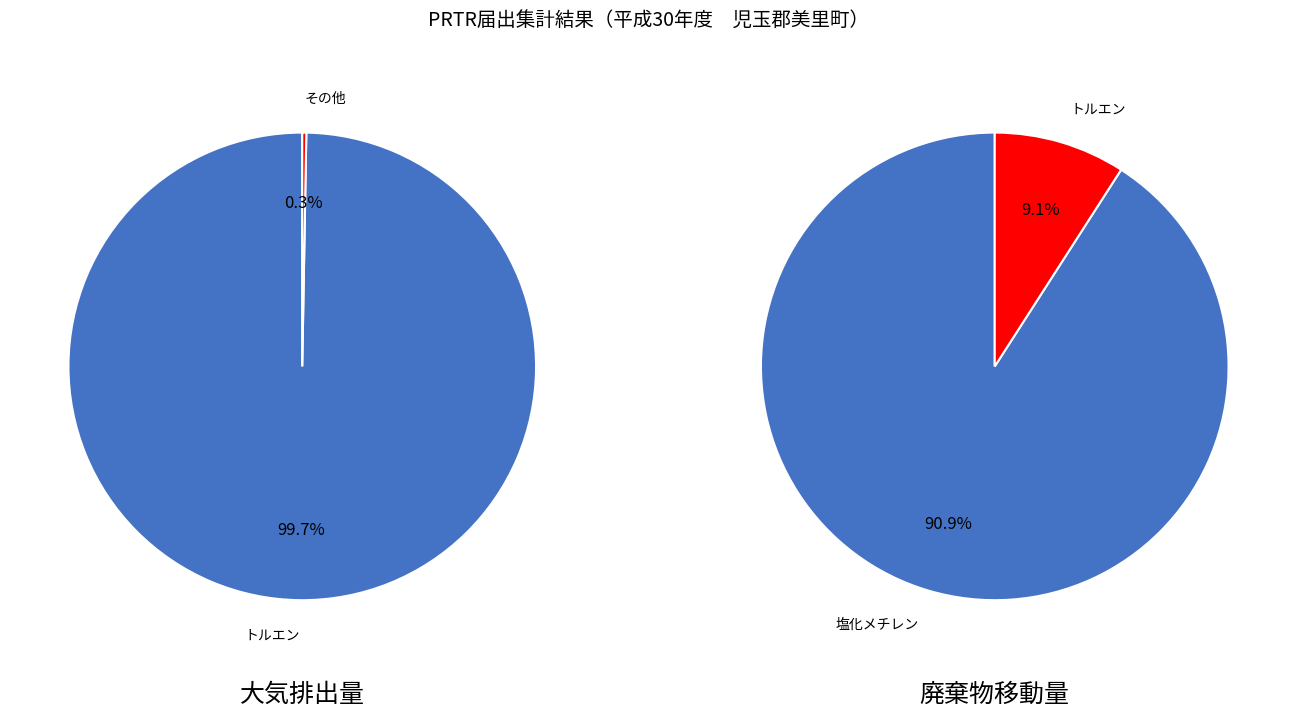

What percentage is NOT represented by エチルベンゼン?

100.0%